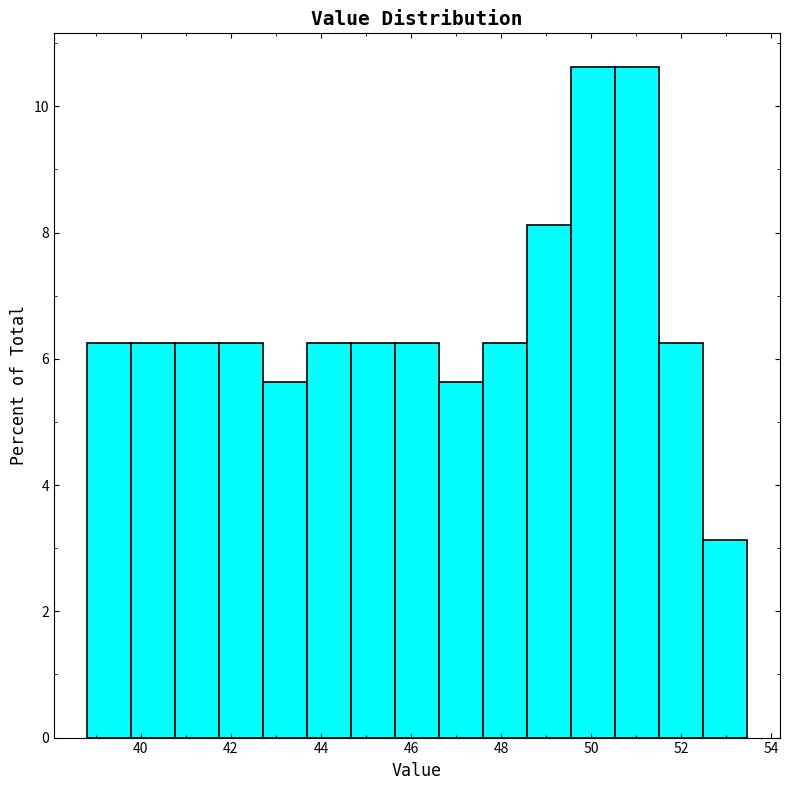

What is the height of the bar covering 45.6 to 46.6 on the x-axis? Neither the bar edges nor the heights are printed on the chart, so give them approximately, as read against the axes.

6.2